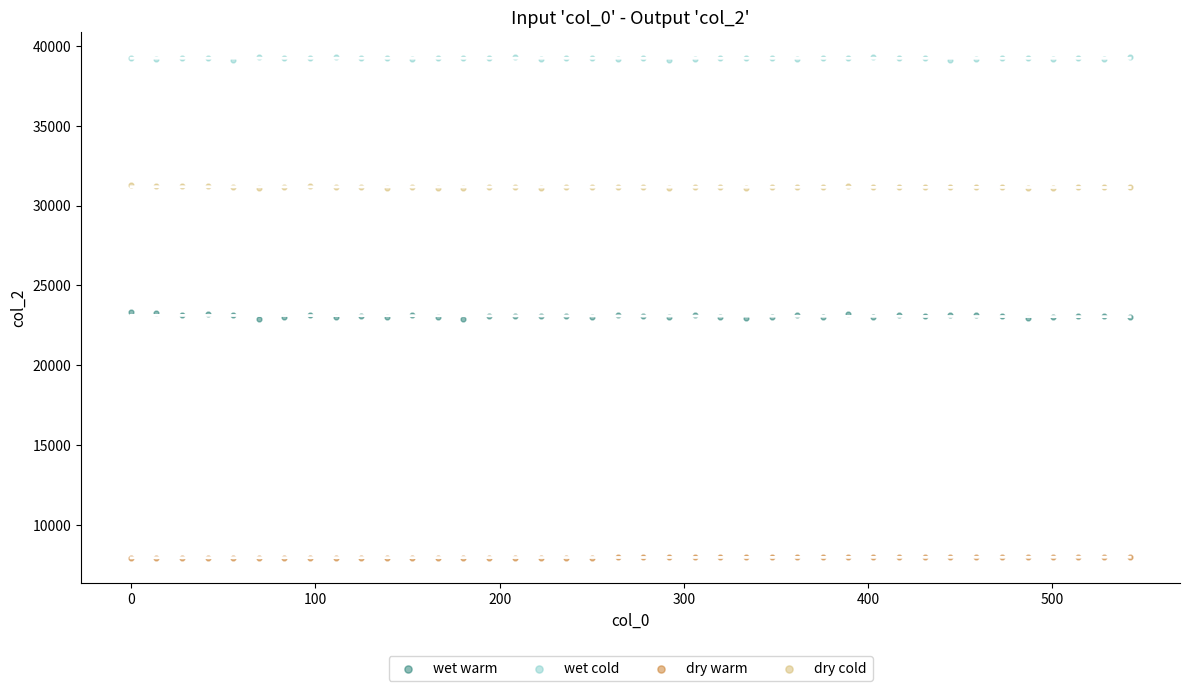

Which series contains the highest Y value?

wet cold